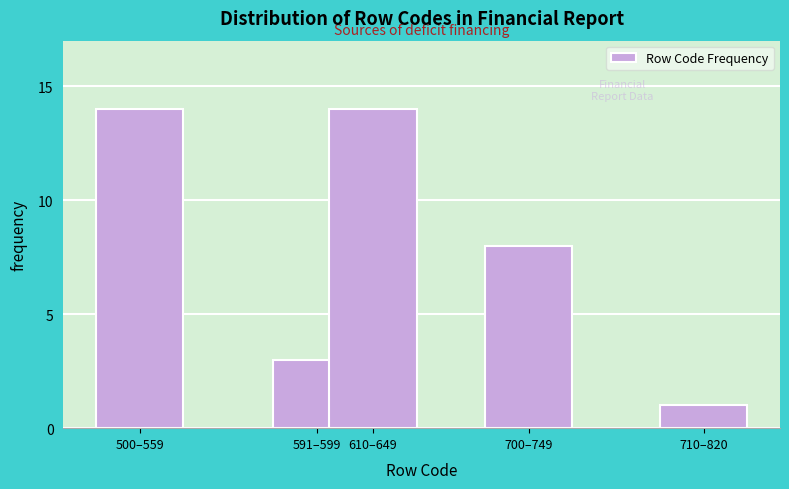

Reading left to right, transcribe all the data shown in this chart.

14	3	14	8	1